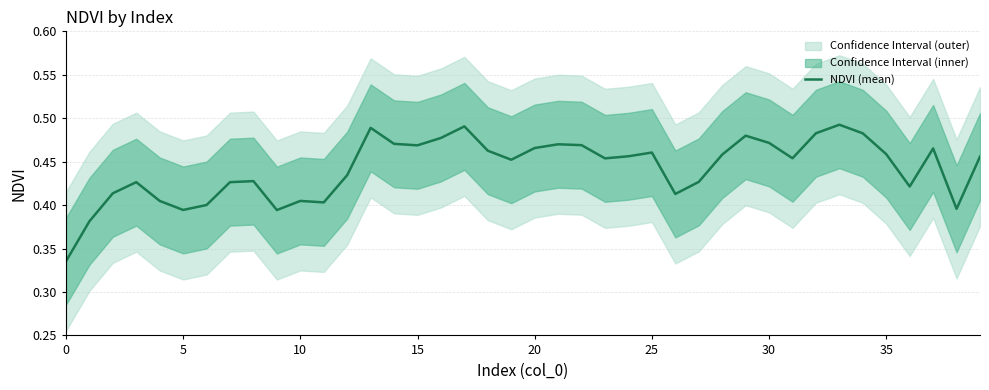

What is the value of the 24th point from the left?

0.5